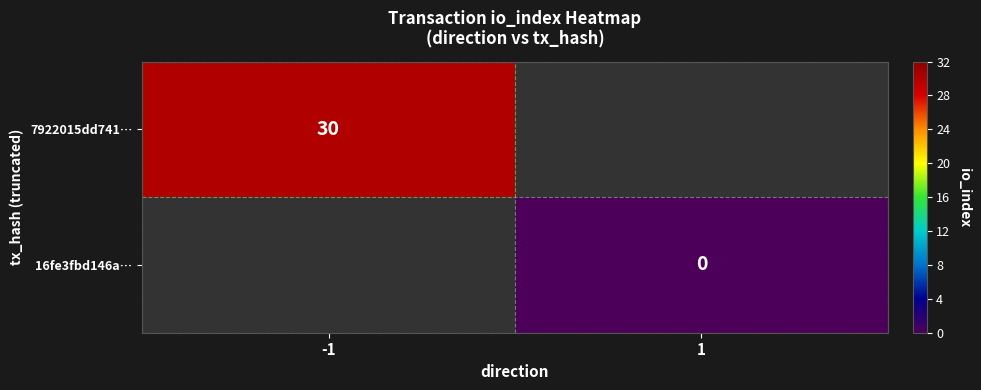

The 7922015dd741… series shows 30 at -1. True or false?

True